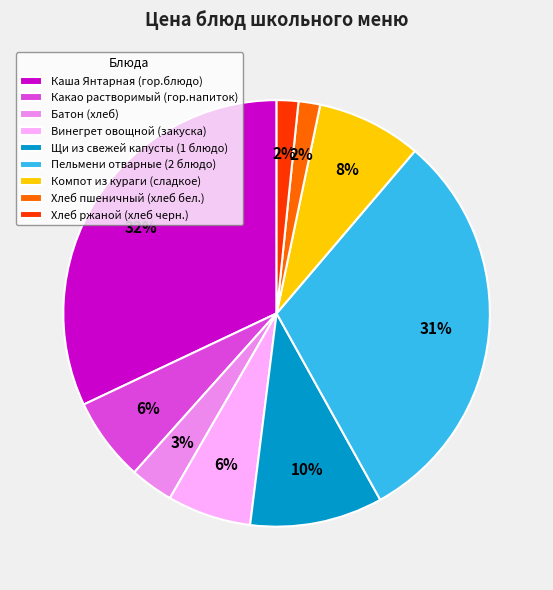

Which category has the biggest portion of the pie?

Каша Янтарная (гор.блюдо)